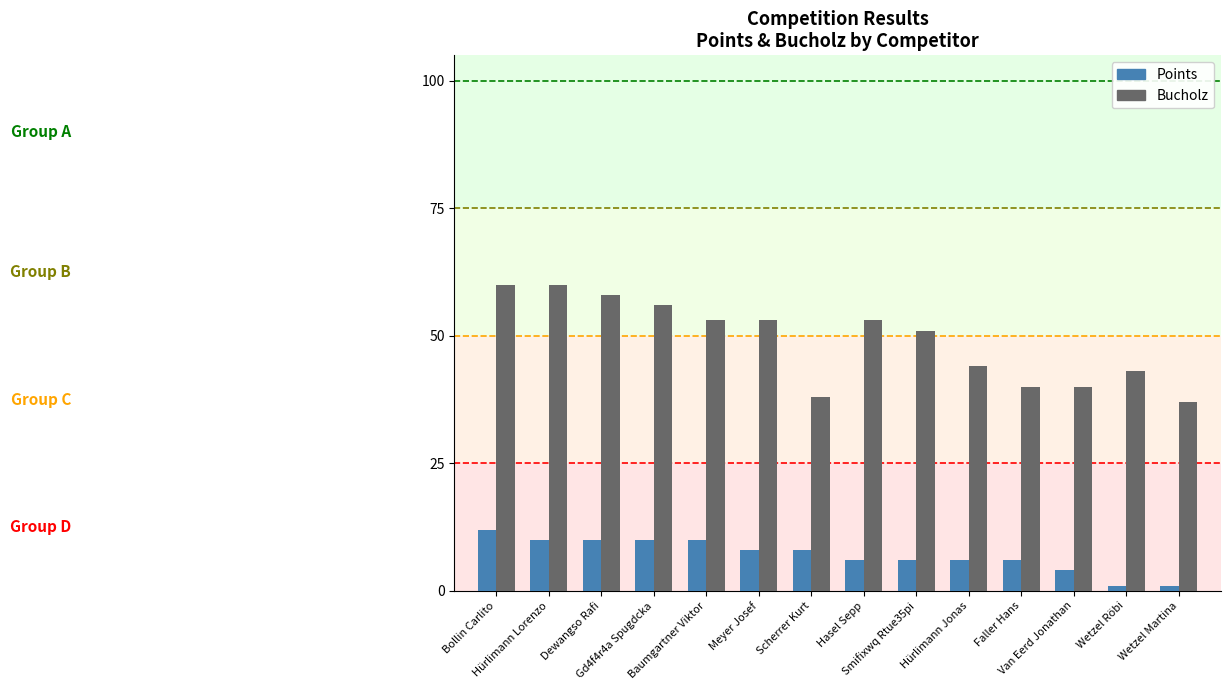

Where is Bucholz nearest to the value 48?

Smifixwq Rtue35pi